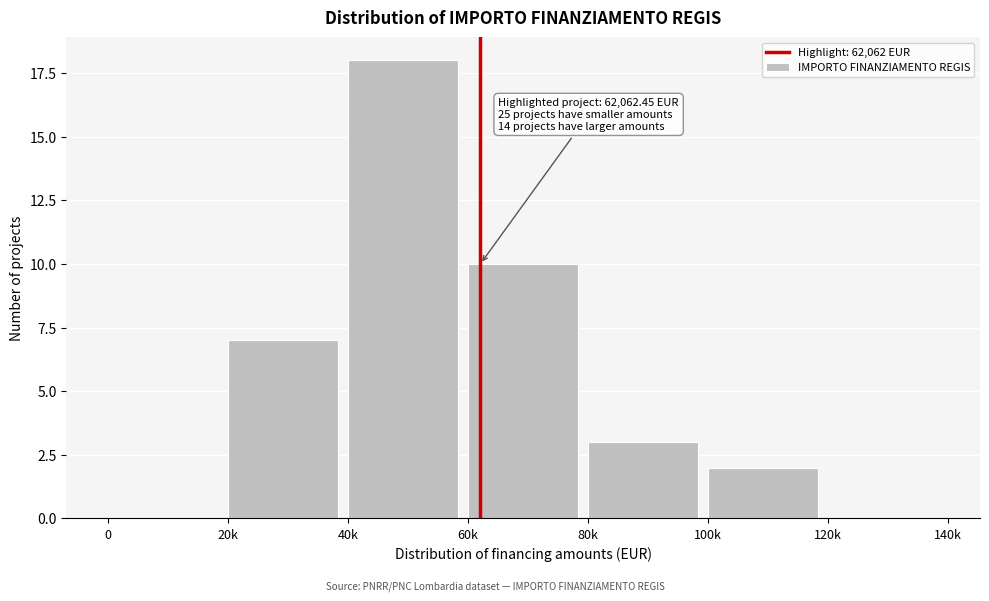

Reading left to right, extract all data points from this chart.

0=0	20k=7	40k=18	60k=10	80k=3	100k=2	120k=0